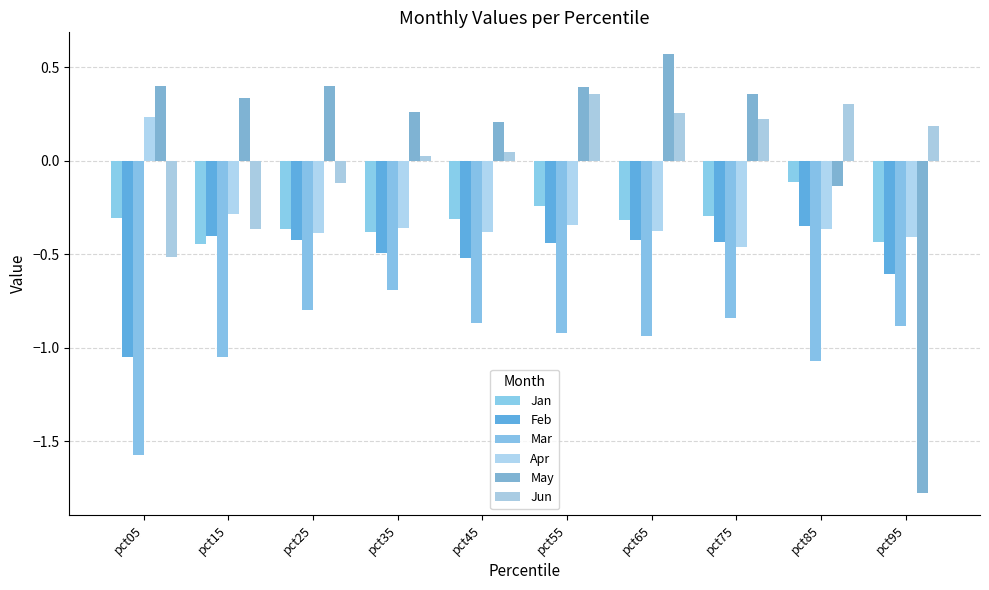

Is it true that Jan equals -0.6 at pct15?

False